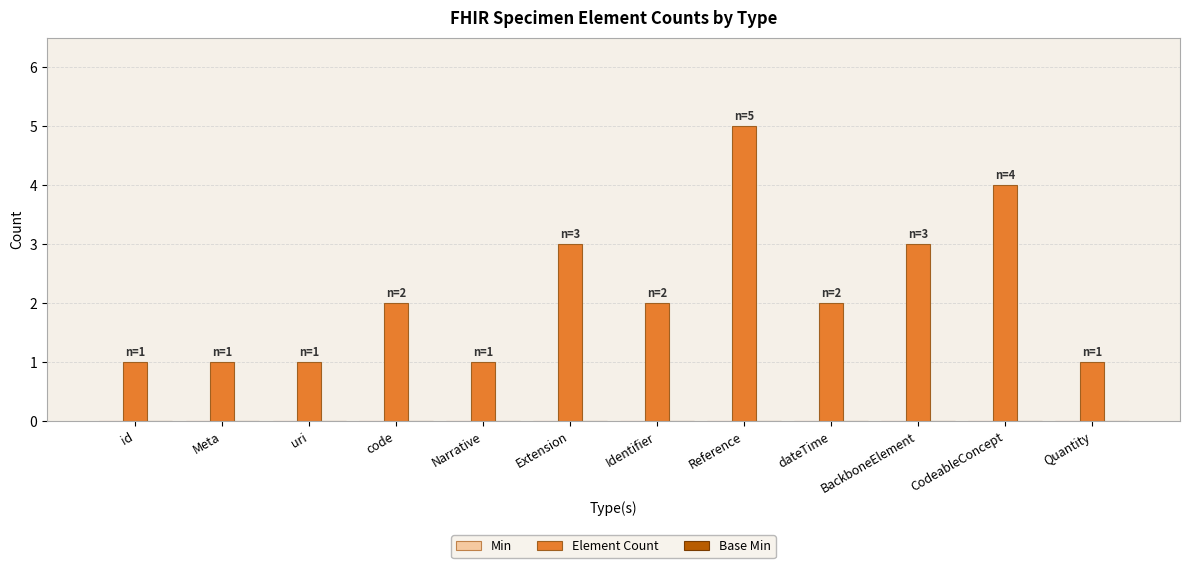

Between id and BackboneElement, which is larger?

BackboneElement